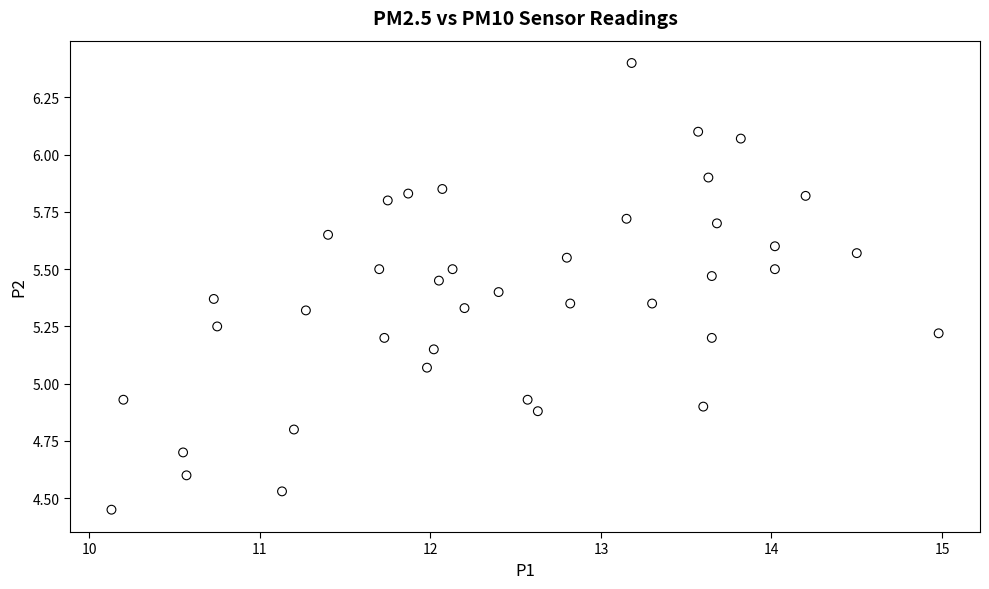

What is the range of X values (max minus min)?

4.8